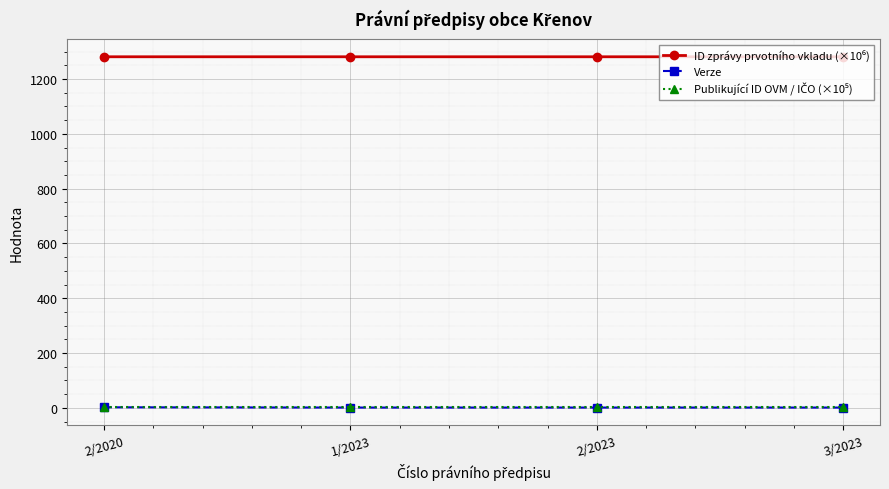

At how many categories does at least one series exceed 310?

4